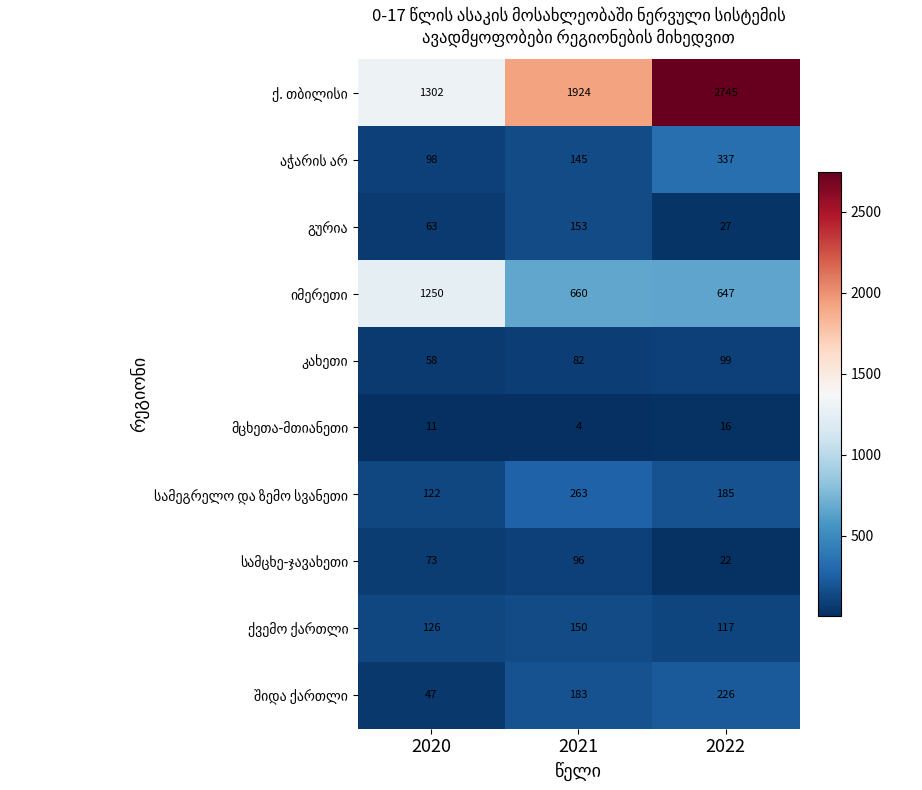

What is the total value across all series at 2022?

4421